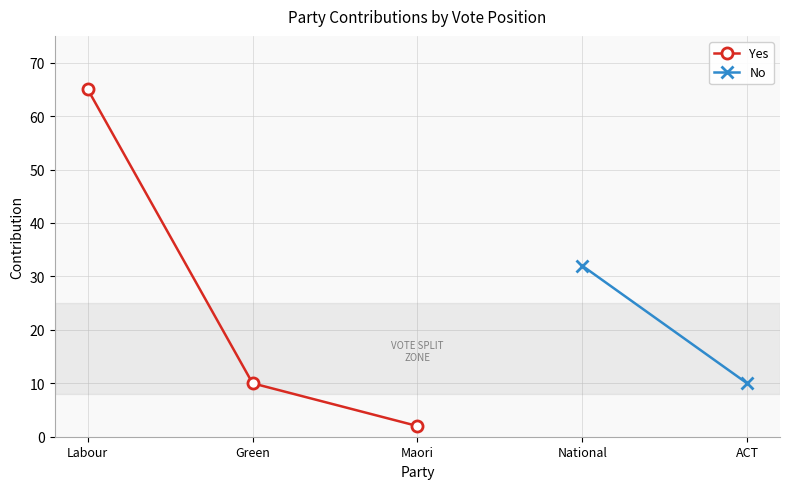

How many values in the Yes series are below 10?

1